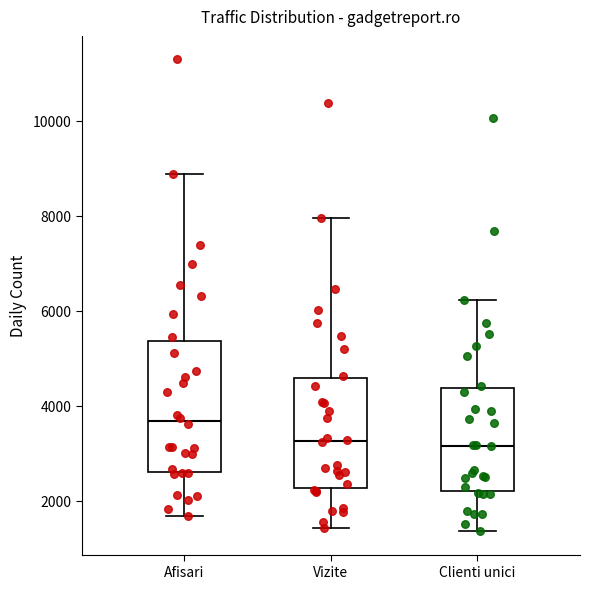

Where does the upper whisker of the box for Afisari end on the y-axis? The values are not printed on the chart, so give them approximately, as read against the axis.

8800